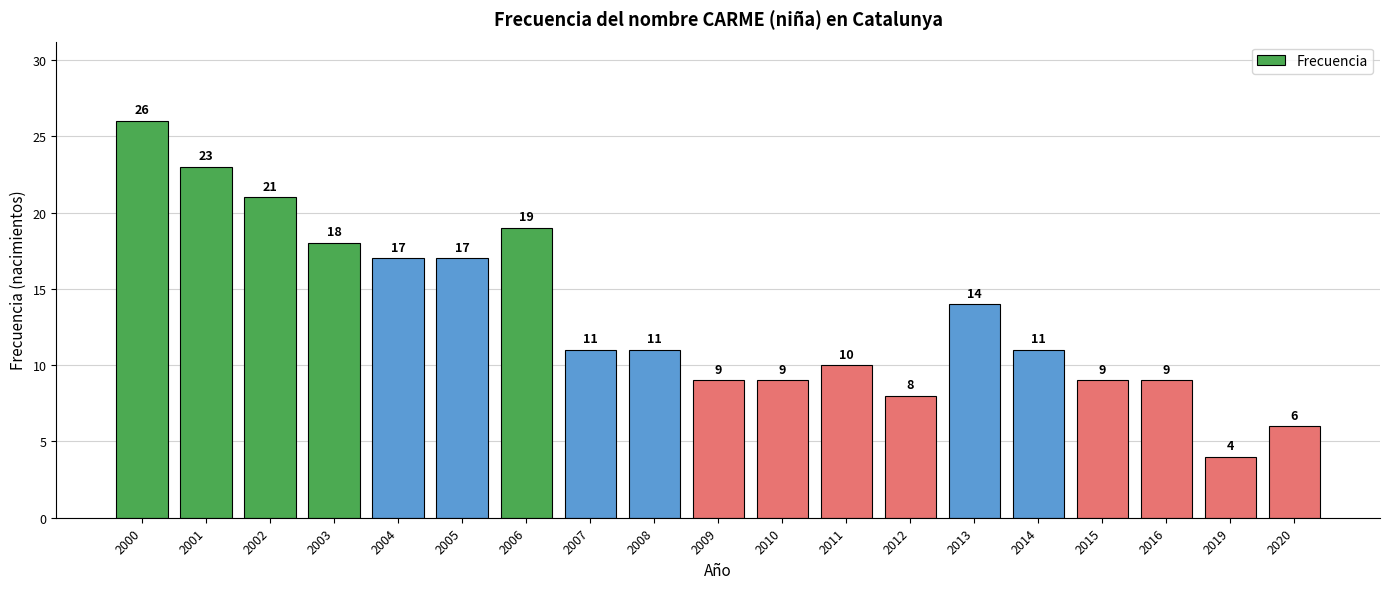

Which has a higher value, 2019 or 2013?

2013